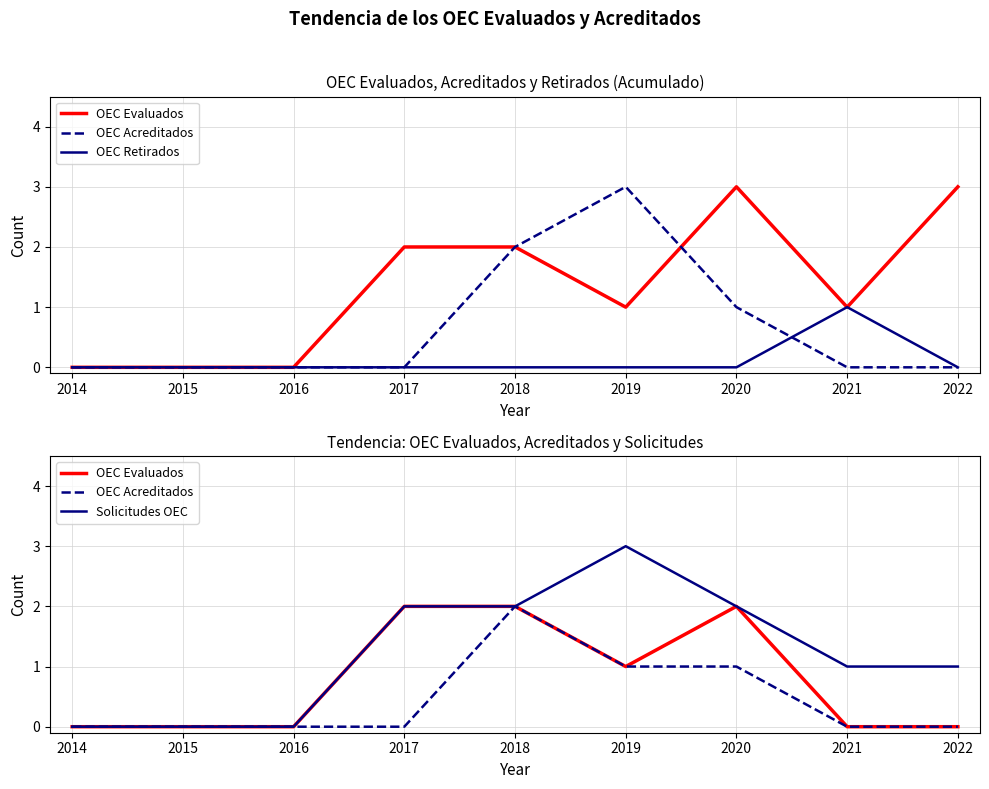

What is the difference between the OEC Retirados values at 2019 and 2021?

1